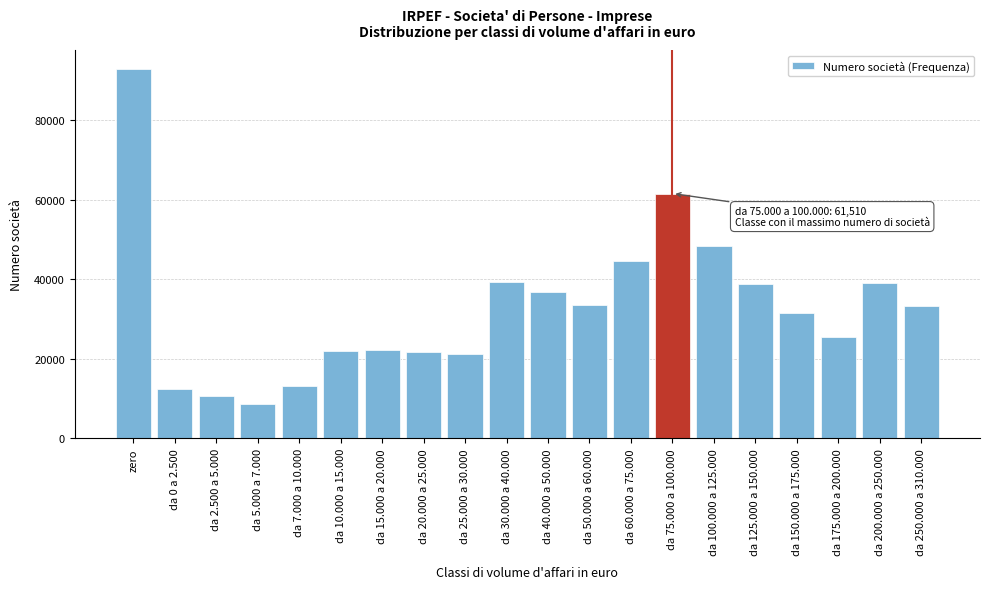

What is the maximum value shown in the chart?

92911